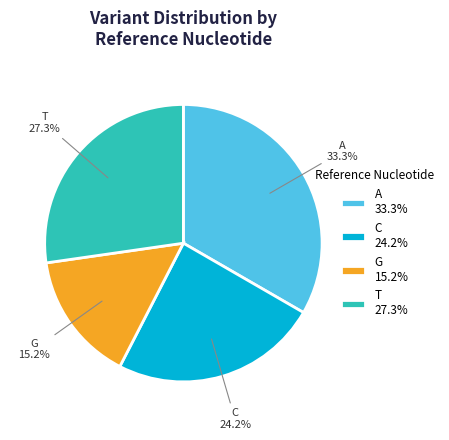

Which has a higher value, C 24.2% or G 15.2%?

C 24.2%